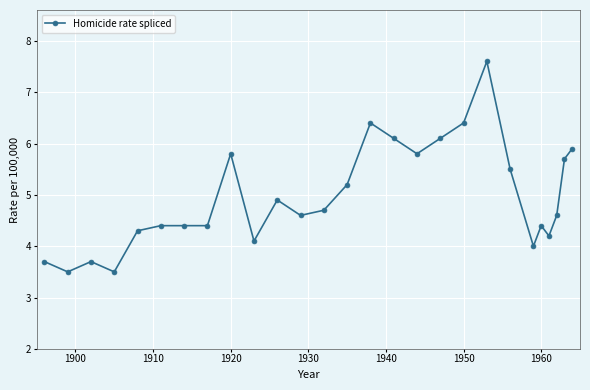

What is the value of the 12th point from the left?

4.6